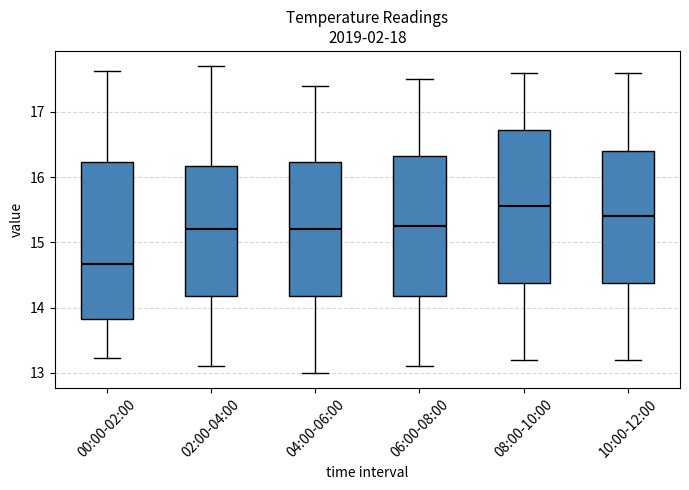

Where does the lower whisker of the box for 06:00-08:00 end on the y-axis? The values are not printed on the chart, so give them approximately, as read against the axis.

13.1